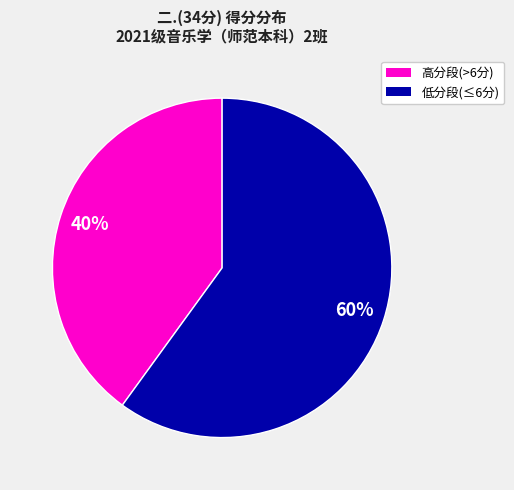

To the nearest percent, what is the average slice percentage?

50%